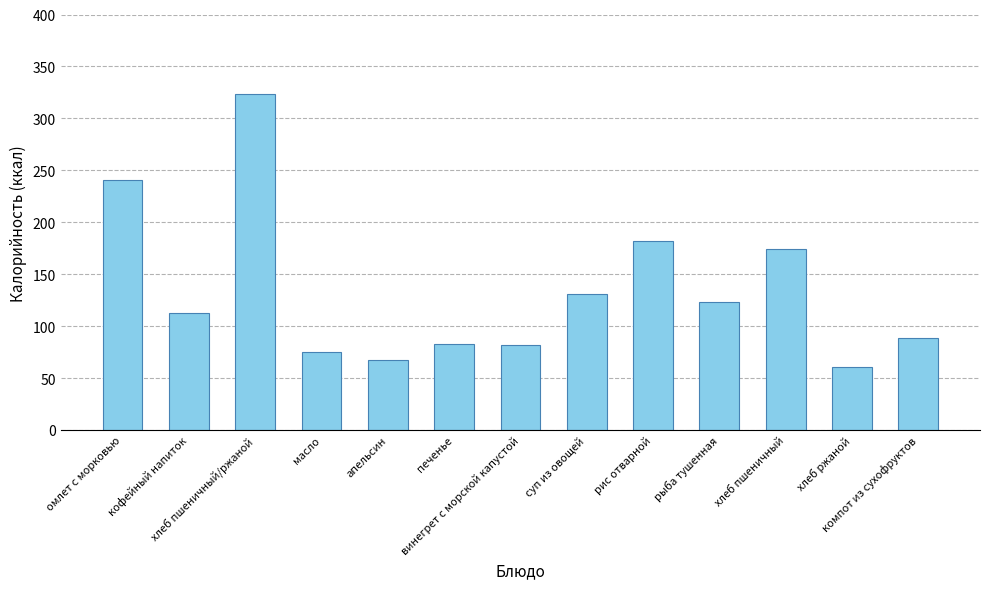

What is the minimum value shown in the chart?

61